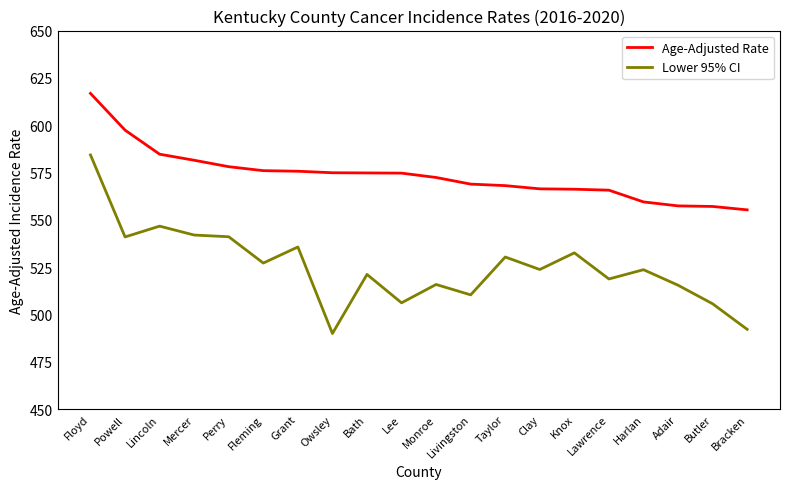

Which series has the largest total across all categories?

Age-Adjusted Rate